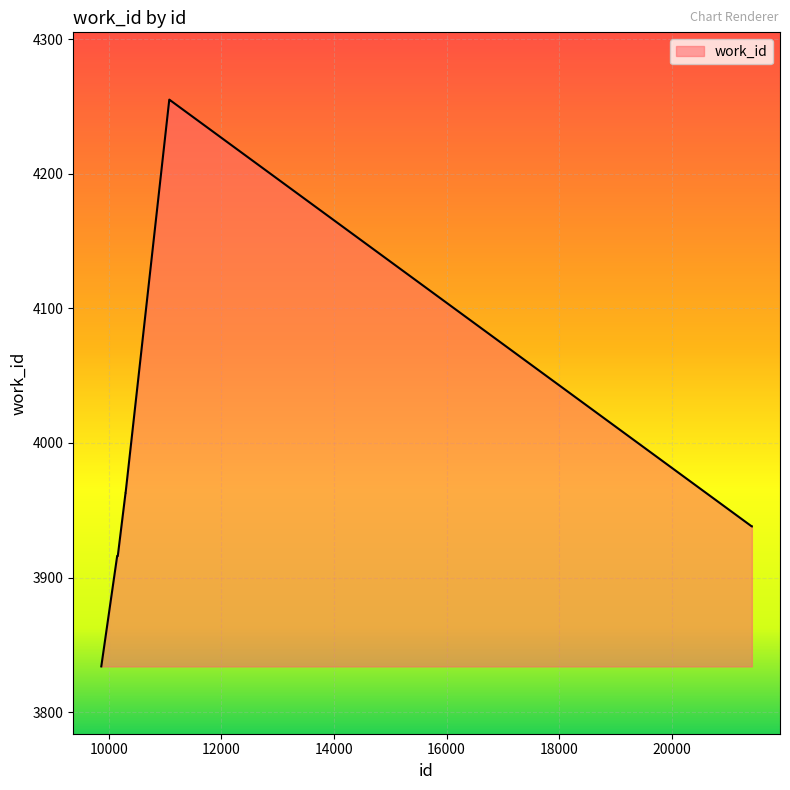

What is the average value?

3989